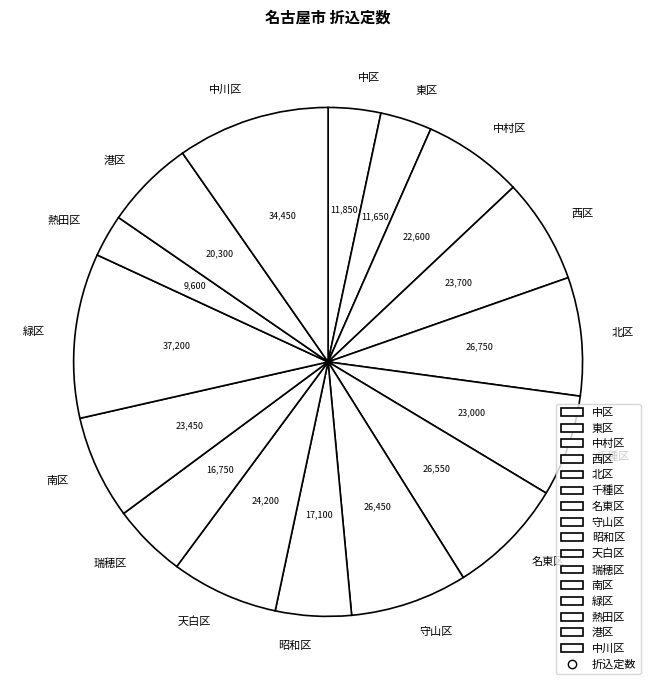

Does 北区 account for over 50% of the chart?

No